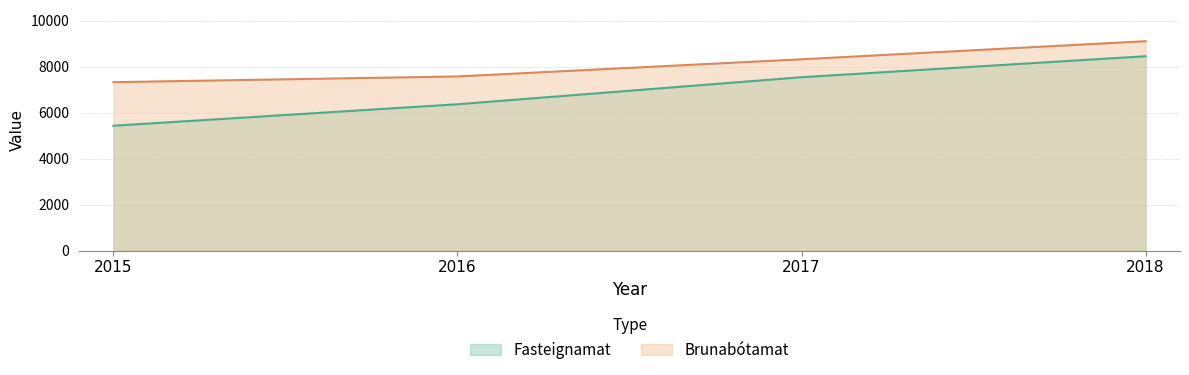

What is the total value across all series at 2016?

13934